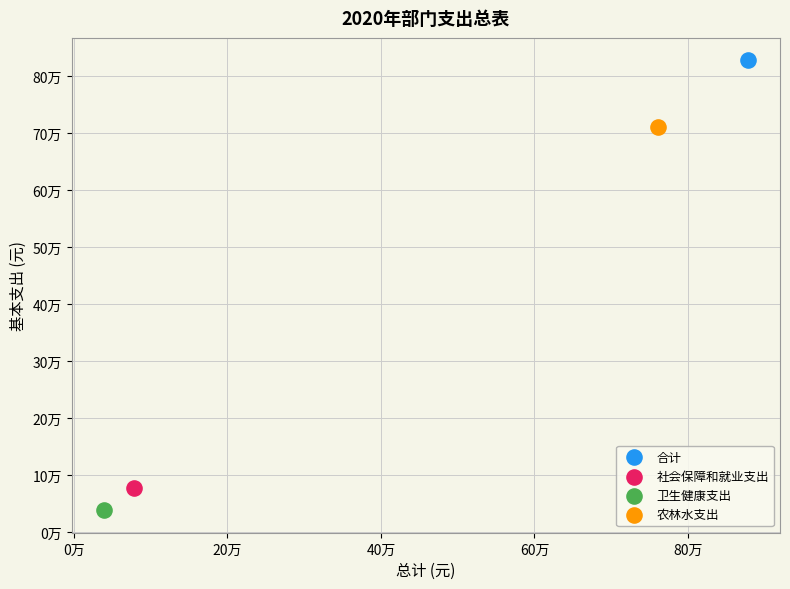

Which series contains the lowest Y value?

卫生健康支出